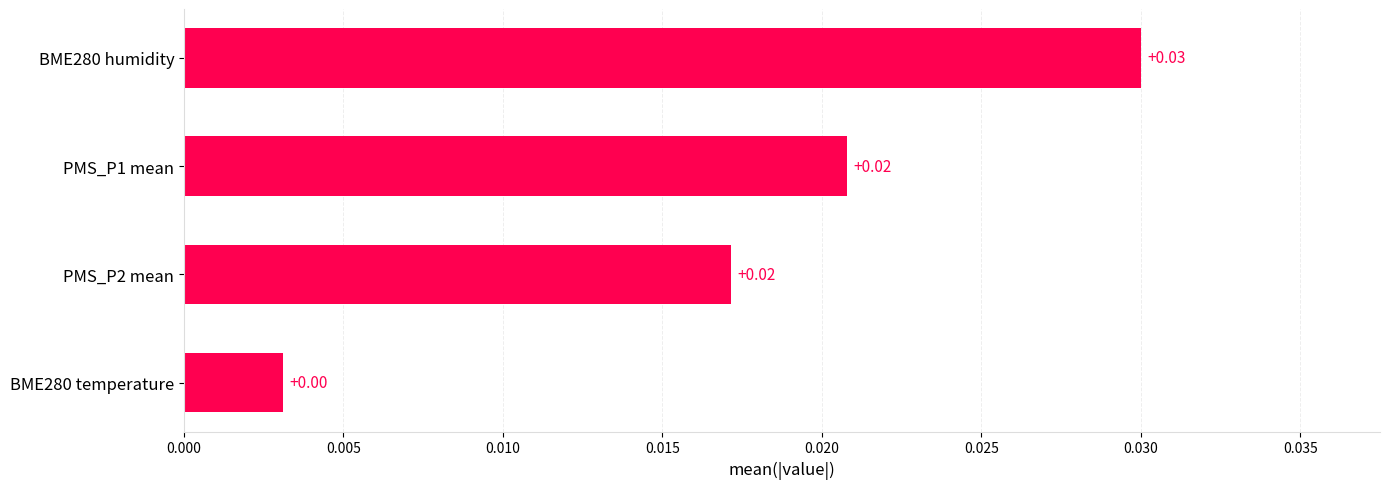

Between PMS_P1 mean and BME280 temperature, which is larger?

PMS_P1 mean